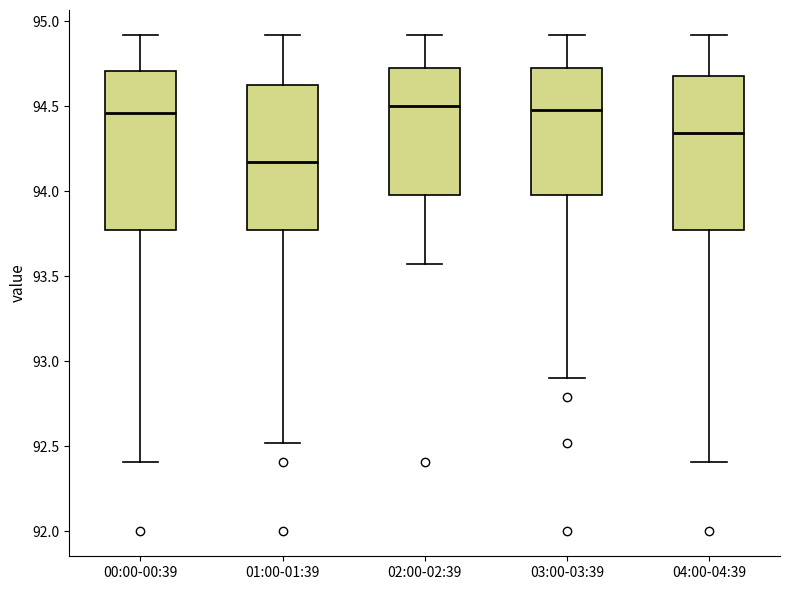

Where does the lower whisker of the box for 00:00-00:39 end on the y-axis? The values are not printed on the chart, so give them approximately, as read against the axis.

92.40